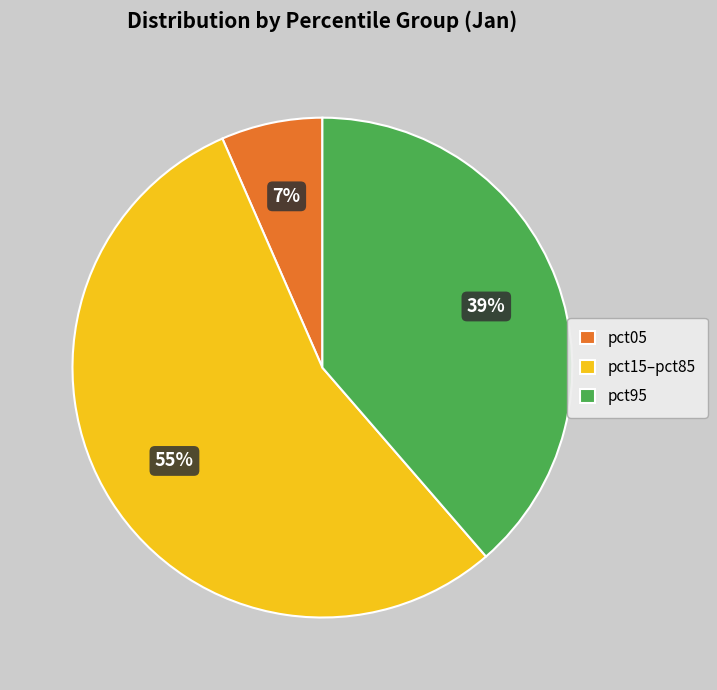

To the nearest percent, what is the combined percentage of pct15–pct85 and pct05?

61%